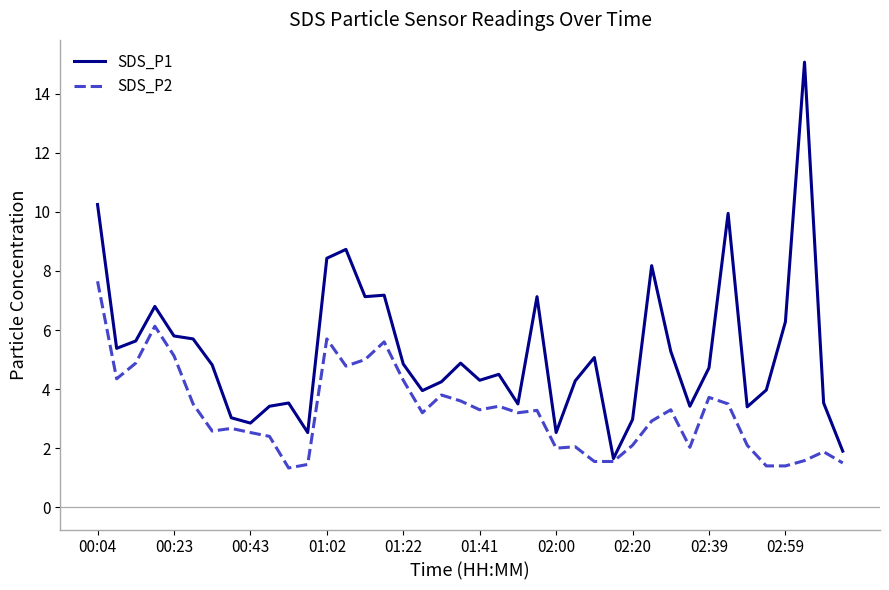

What is the average value of the SDS_P2 series?

3.2